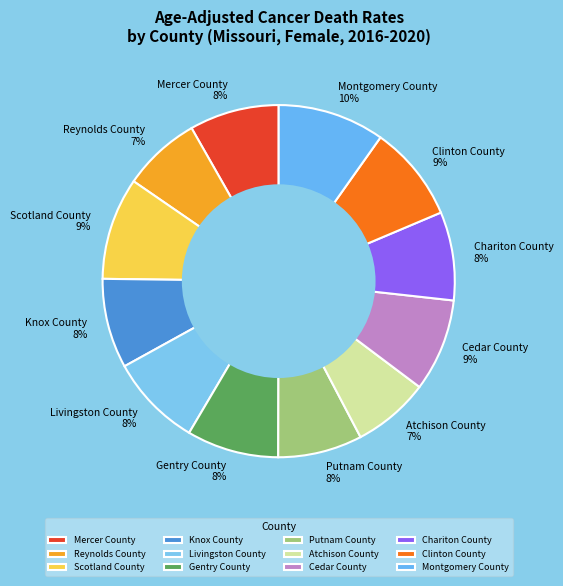

Between Knox County and Atchison County, which is larger?

Knox County